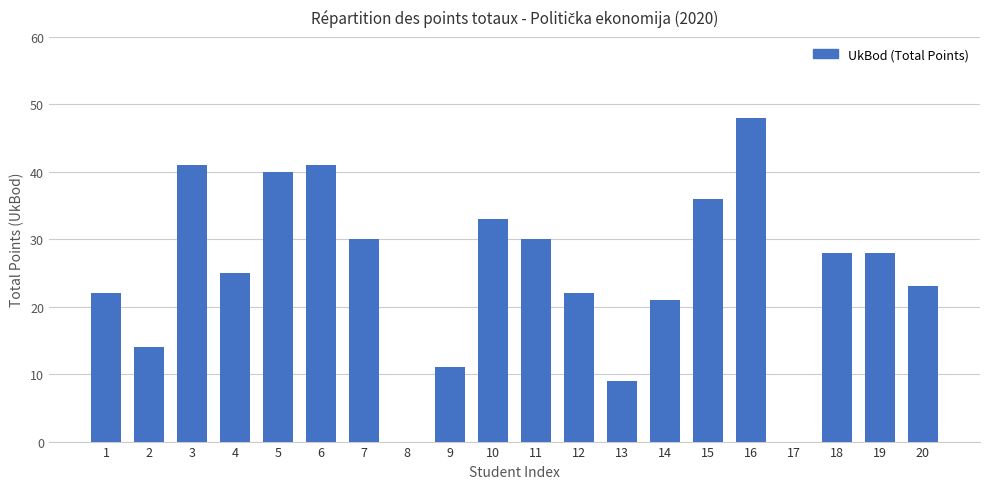

What value does the data have at 5, to the nearest 5?

40